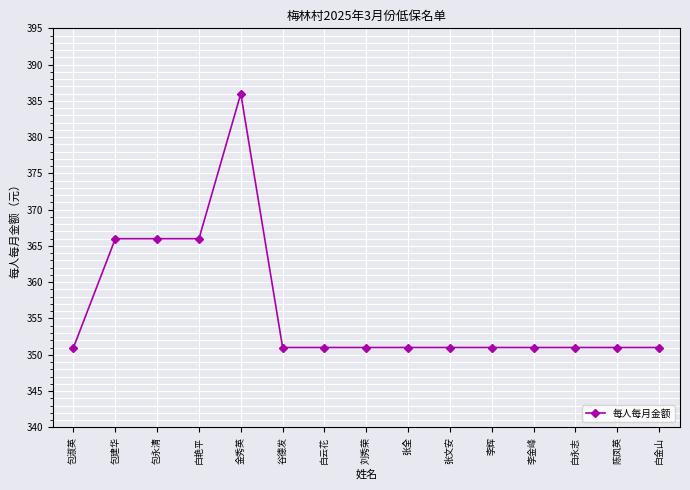

What is the value of the 7th point from the left?

351